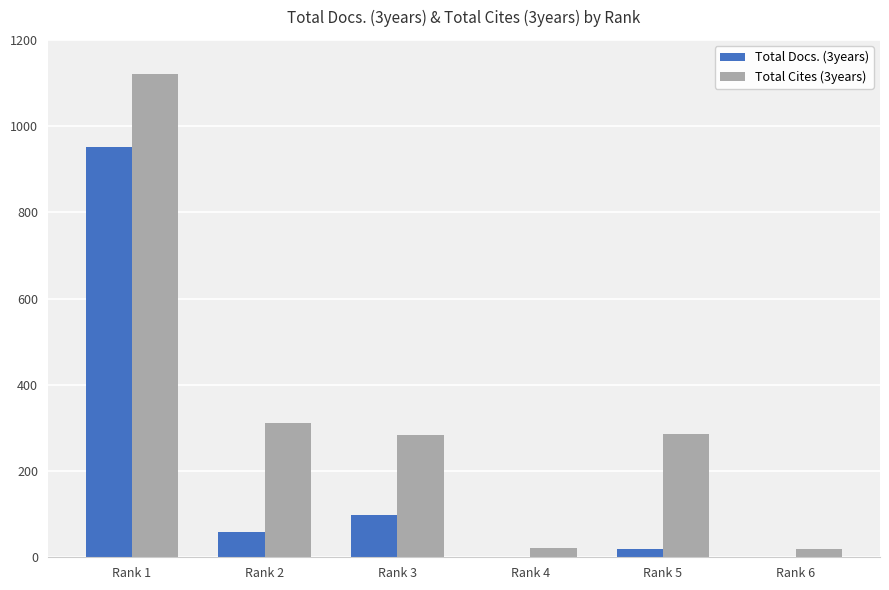

How many groups of bars are there?

6